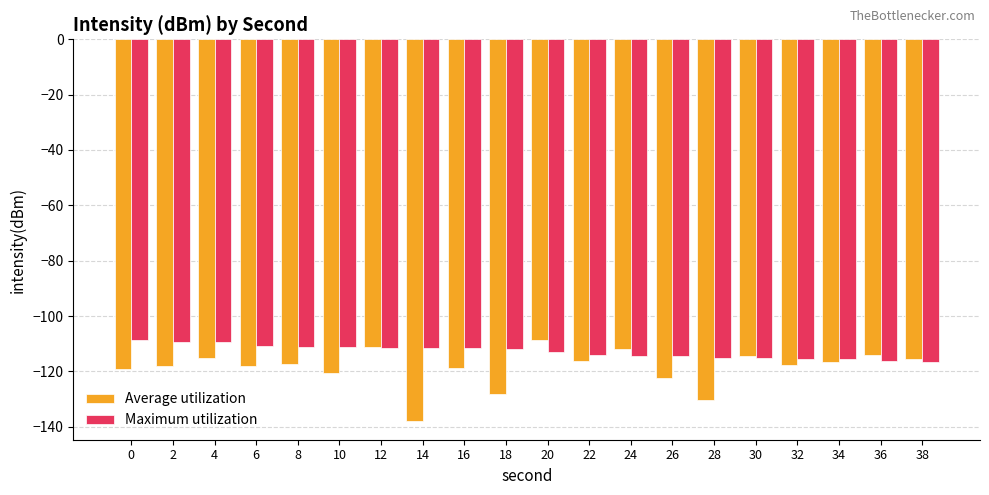

The Average utilization series shows -177.4 at 8. True or false?

False